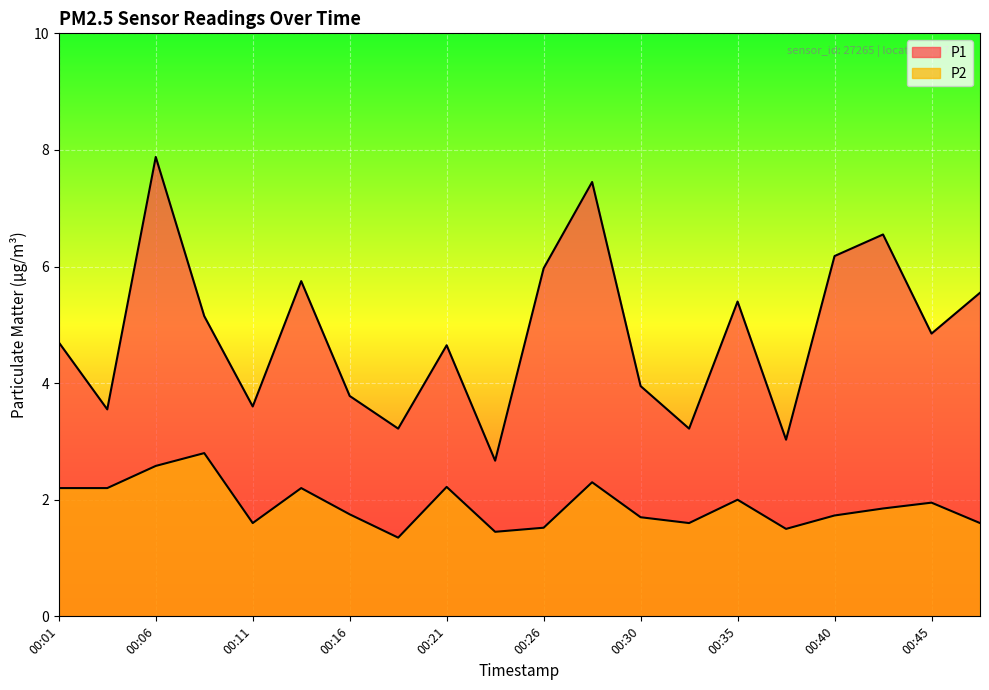

What is the smallest value displayed?

1.4